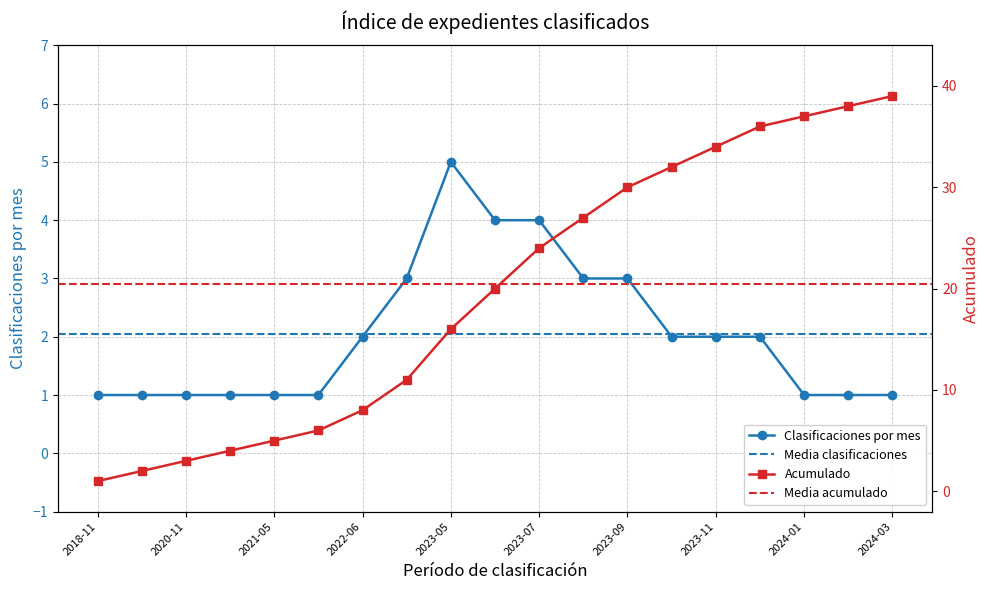

How many data points does each series have?

19